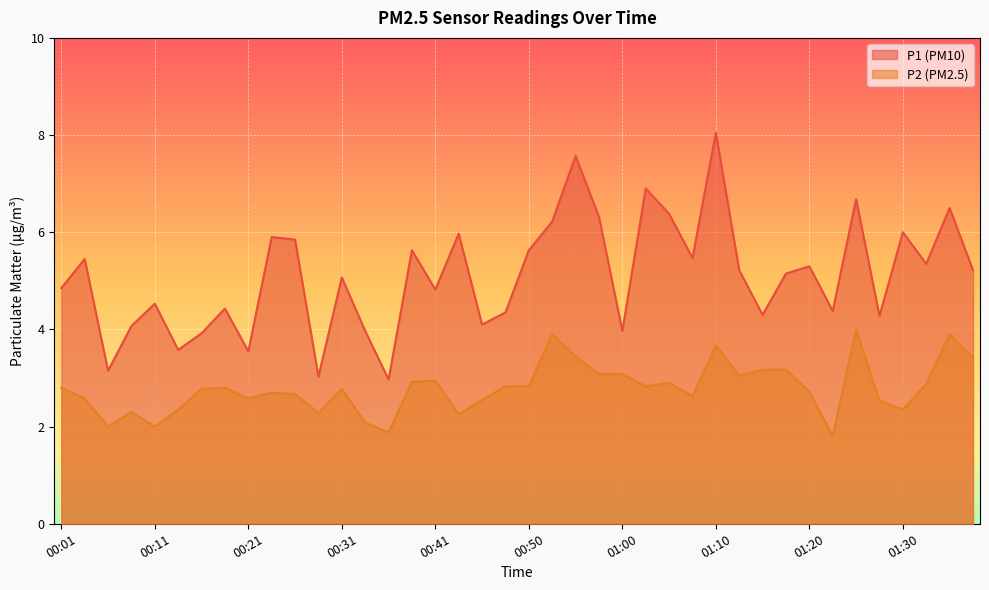

What is the total value across all series at 01:08?

8.1